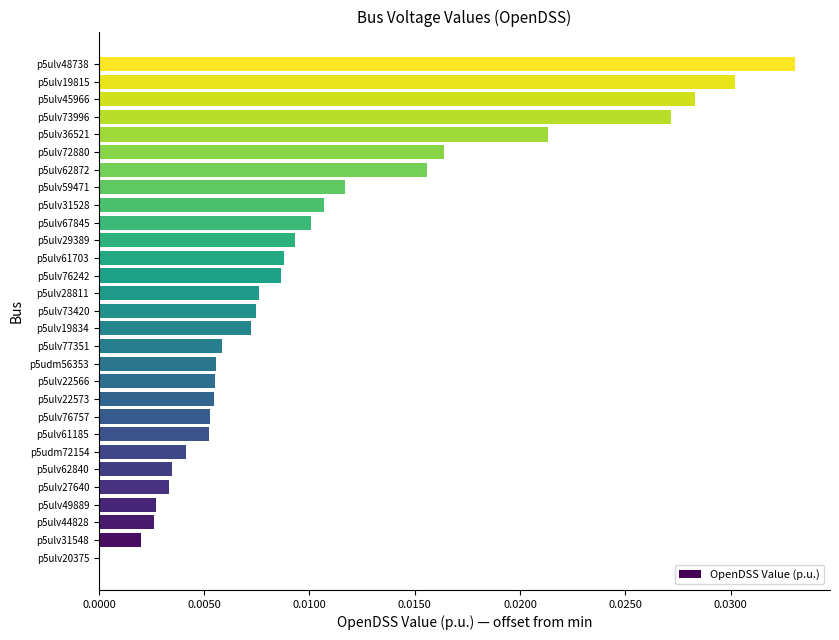

Is it true that the value at p5ulv22573 is 0.0?

True